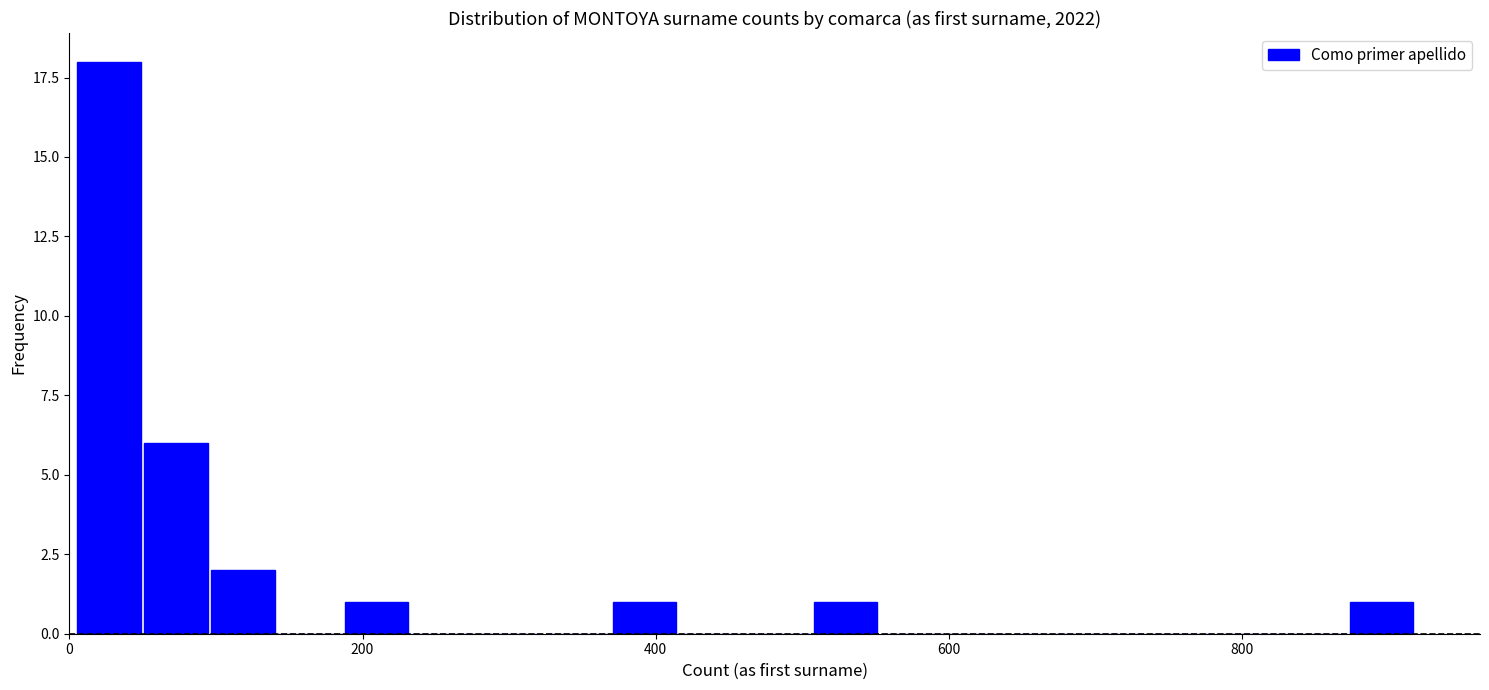

Read against the x-axis, roughly where is the centre of the tallest bar?

20